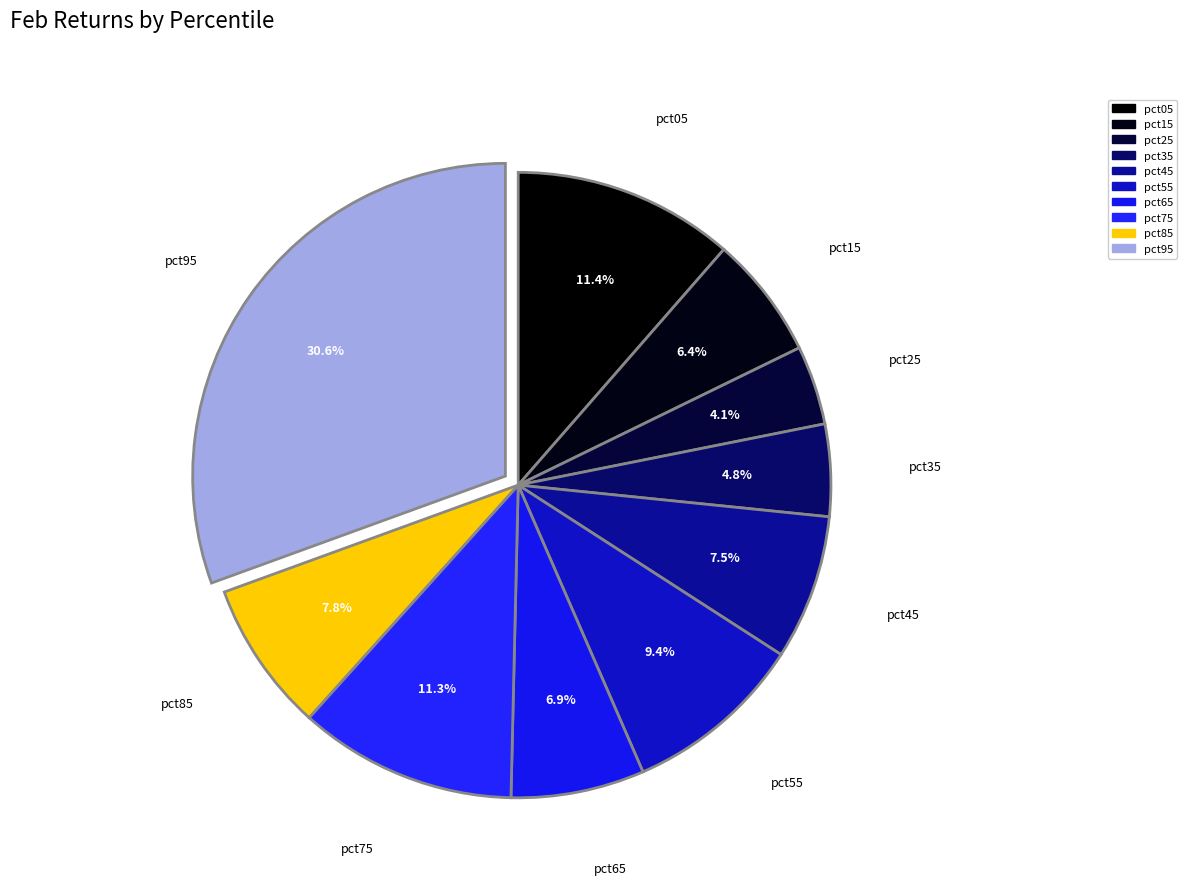

To the nearest percent, what percentage of the pie is pct15?

6%